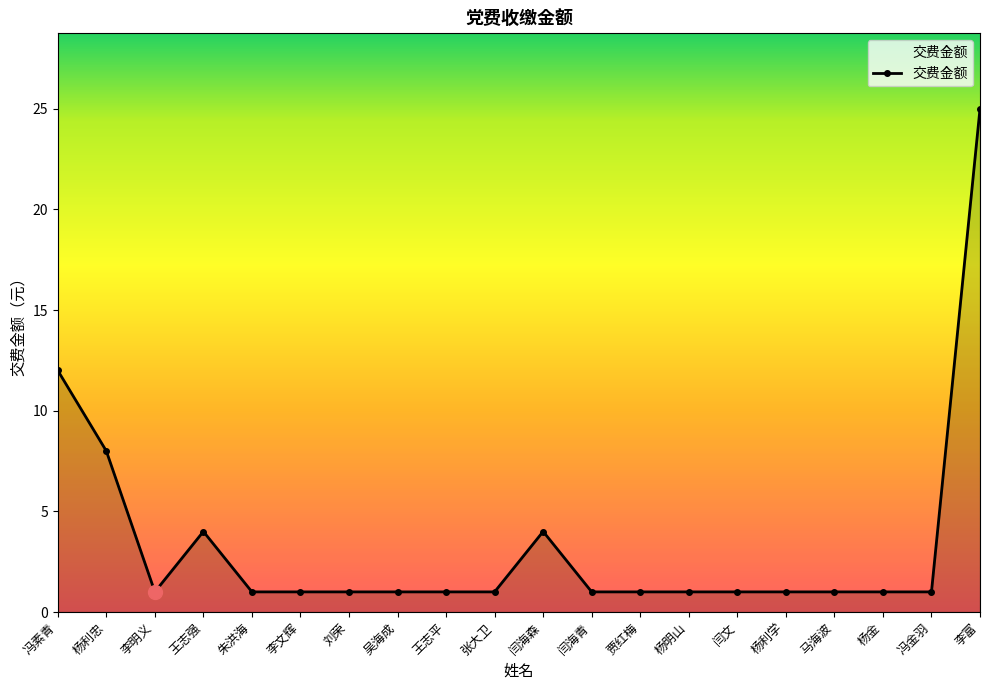

Where is the data nearest to the value 13?

冯素青